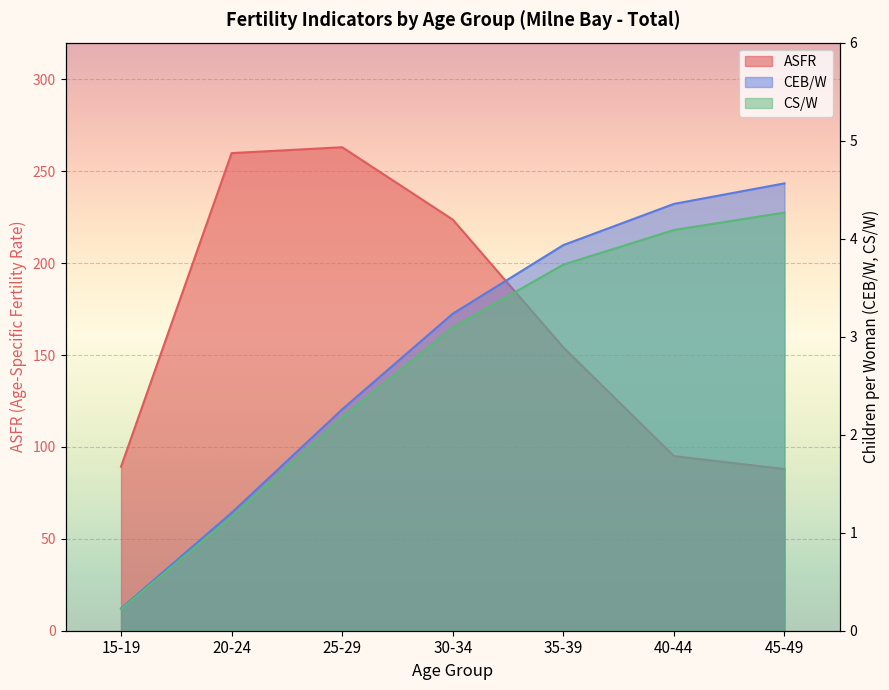

At which label is ASFR closest to 175?

35-39